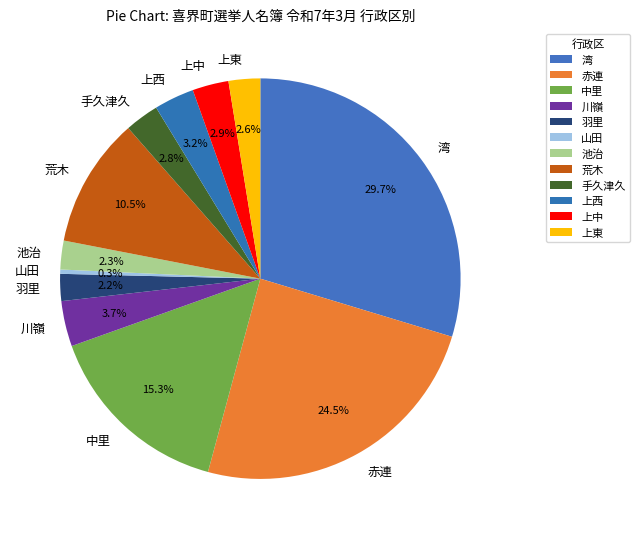

Between 赤連 and 池治, which is larger?

赤連